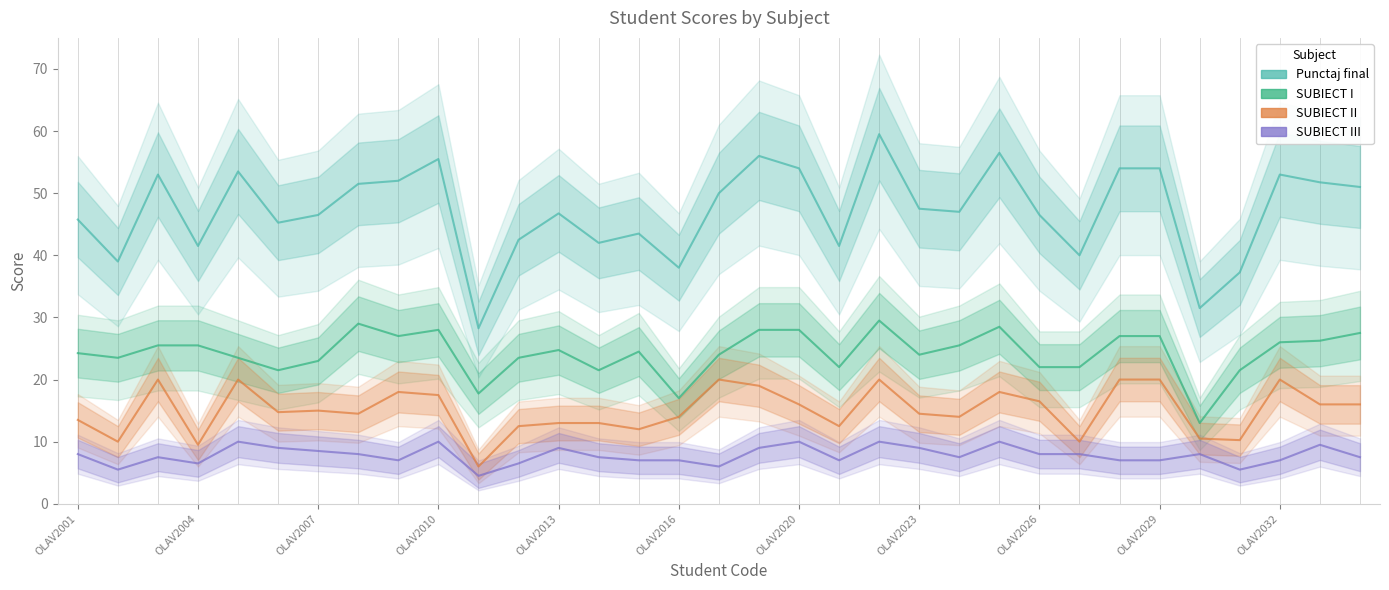

Which series has the widest spread of values?

Punctaj final